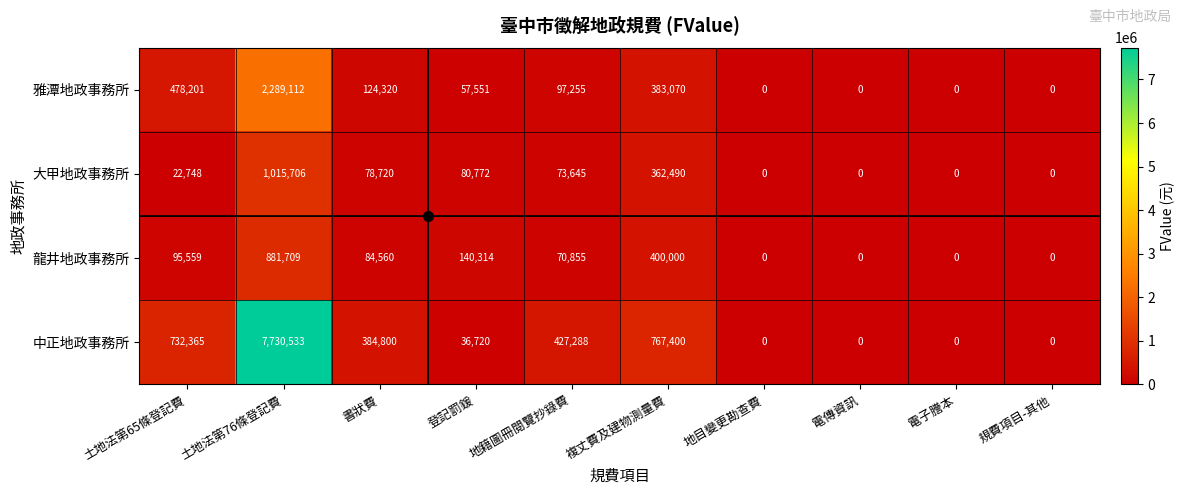

Read the 雅潭地政事務所 value at 地籍圖冊閱覽抄錄費, to the nearest 50.

97250